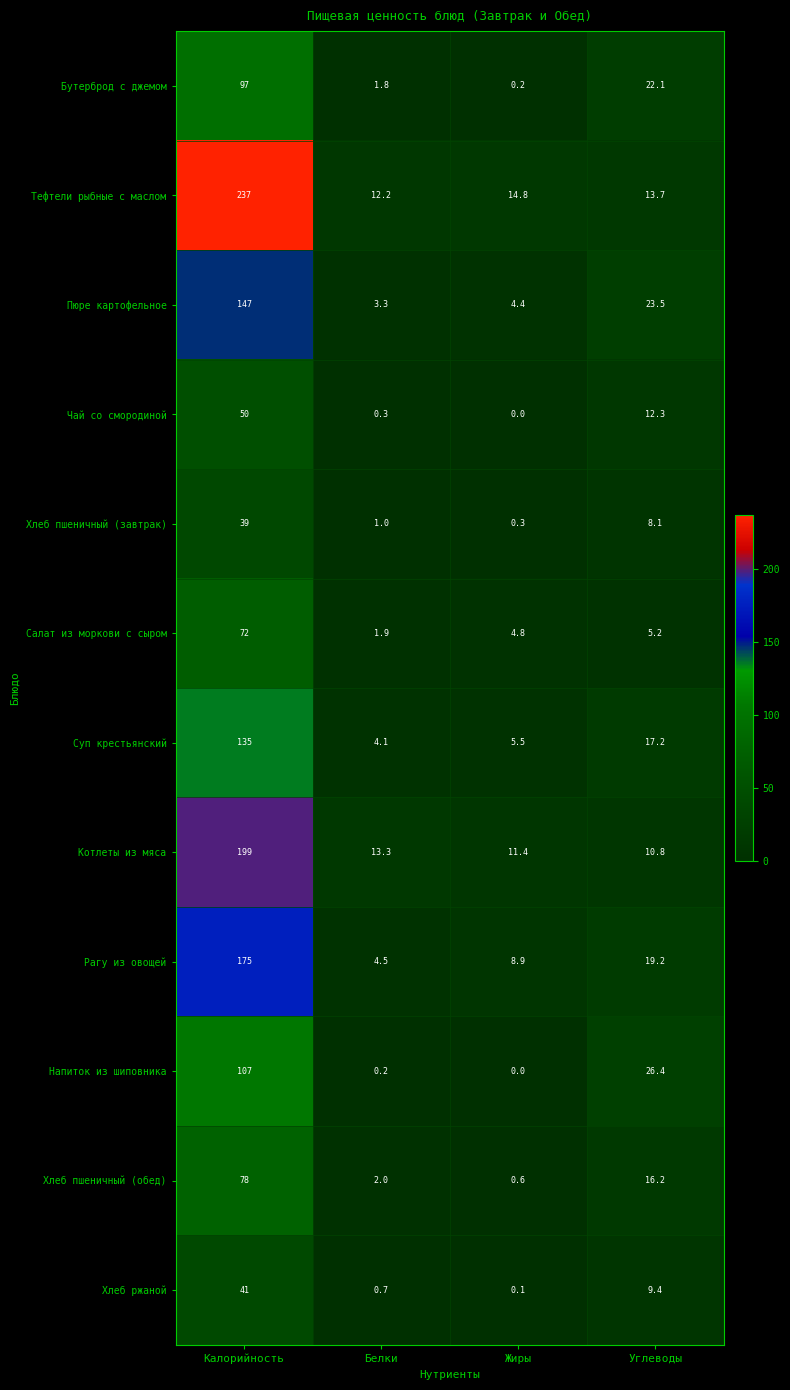

Which series has the largest total across all categories?

Тефтели рыбные с маслом